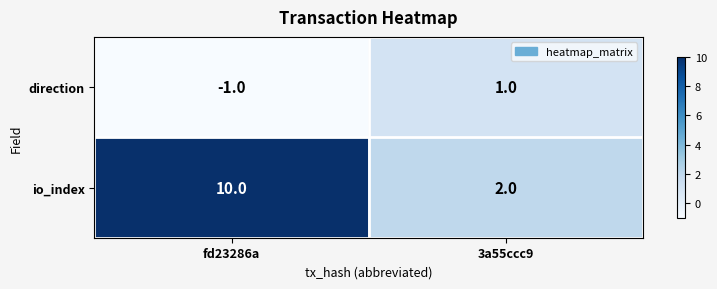

What is the sum of all io_index values?

12